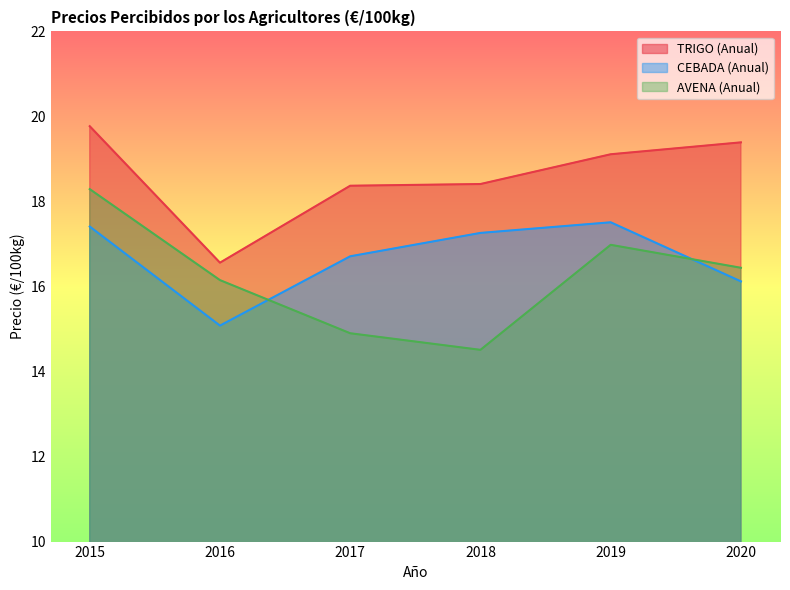

At which label does AVENA (Anual) first exceed 16?

2015